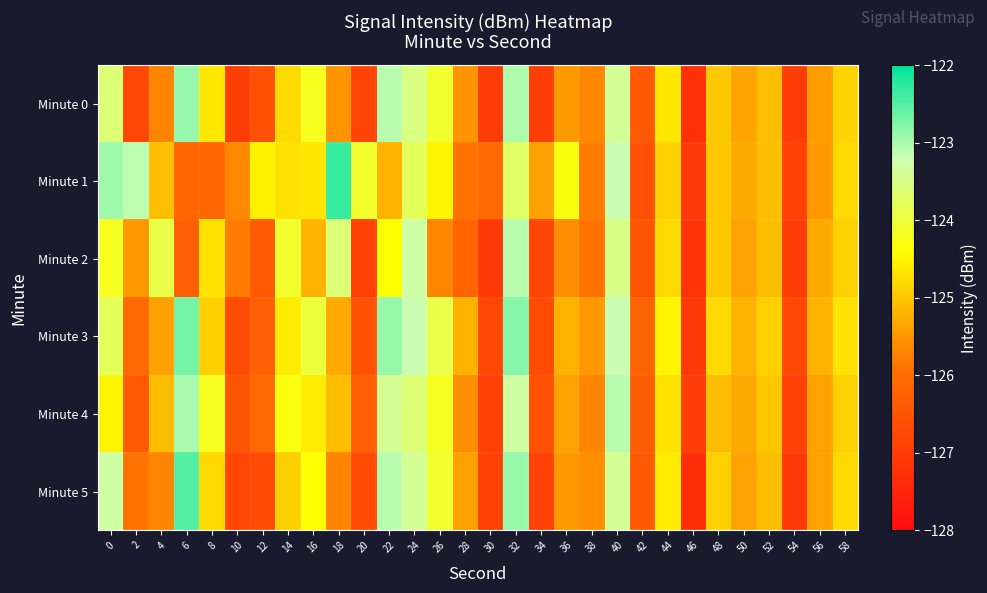

What is the spread (max minus min) of values at 40?

0.4